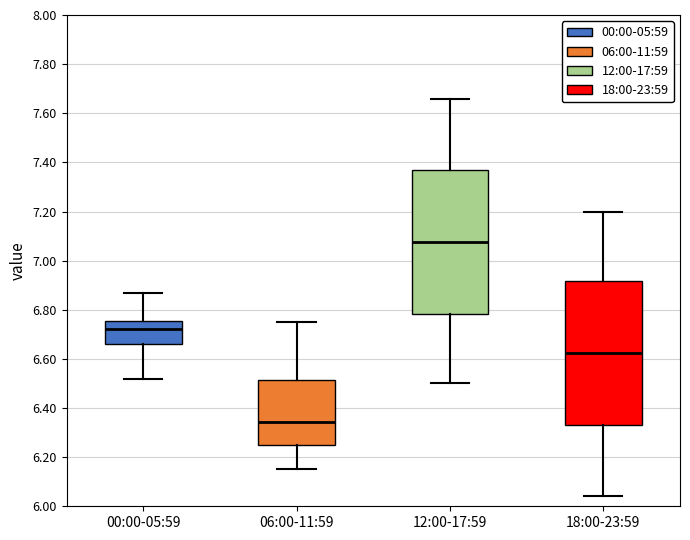

Reading left to right, read every box against the y-axis: the position of its median line, the range the box covers, and the ends of its whiskers. The values are not printed on the chart, so give them approximately, as read against the axis.

00:00-05:59: median 6.72, box 6.66 to 6.76, whiskers 6.52 to 6.88
06:00-11:59: median 6.34, box 6.24 to 6.52, whiskers 6.16 to 6.76
12:00-17:59: median 7.08, box 6.78 to 7.36, whiskers 6.50 to 7.66
18:00-23:59: median 6.62, box 6.34 to 6.92, whiskers 6.04 to 7.20